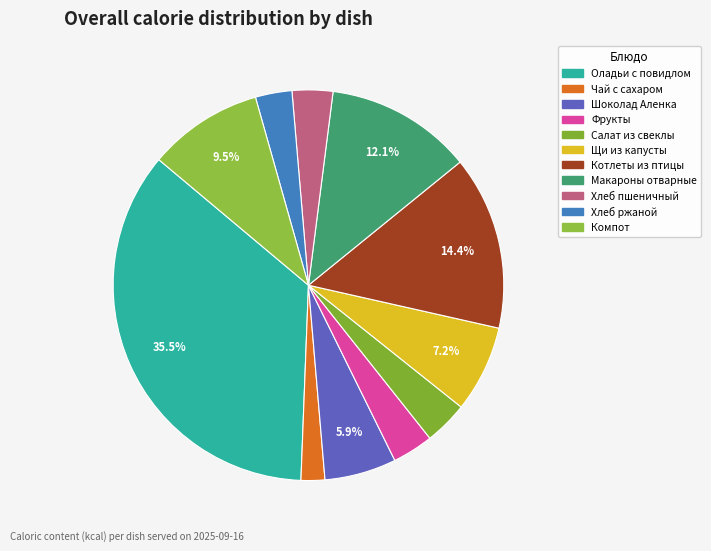

How many slices are in this pie chart?

11